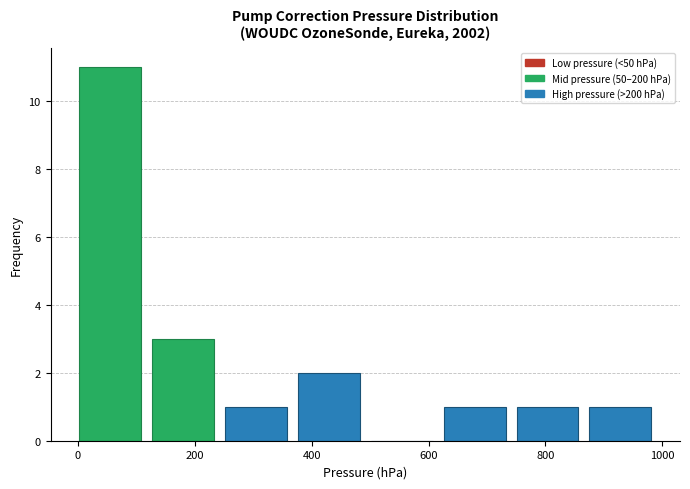

Reading left to right, list every bar in this chart as the range it spans on the x-axis followed by its height. Neither the bar edges nor the heights are printed on the chart, so give them approximately, as read against the axes.

0 to 120: 11
120 to 260: 3
260 to 380: 1
380 to 500: 2
500 to 620: 0
620 to 760: 1
760 to 880: 1
880 to 1000: 1